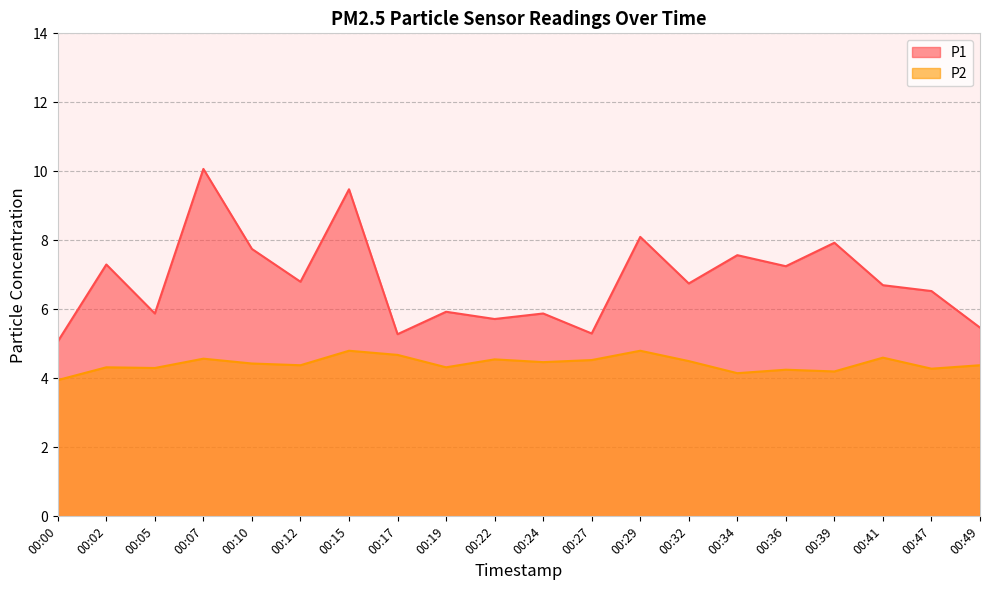

True or false: P2 and P1 cross at least once.

False